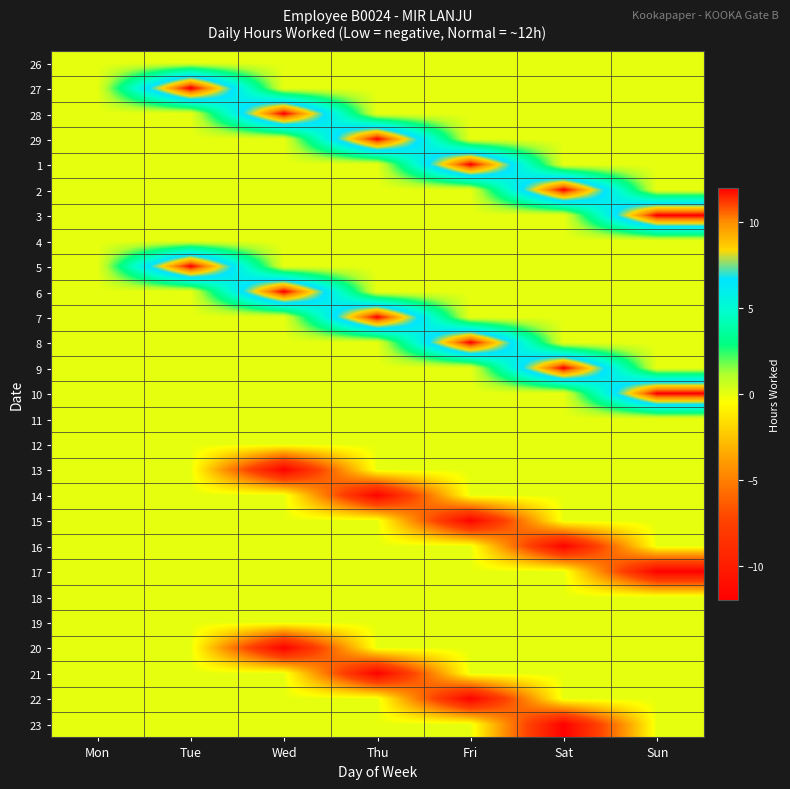

What is the difference between the highest and lowest values at Thu?

24.0